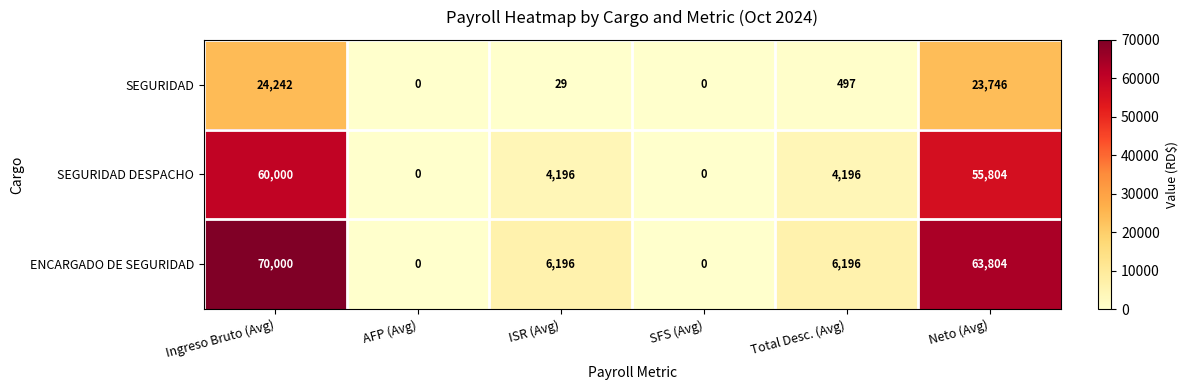

At how many categories does at least one series exceed 26855?

2